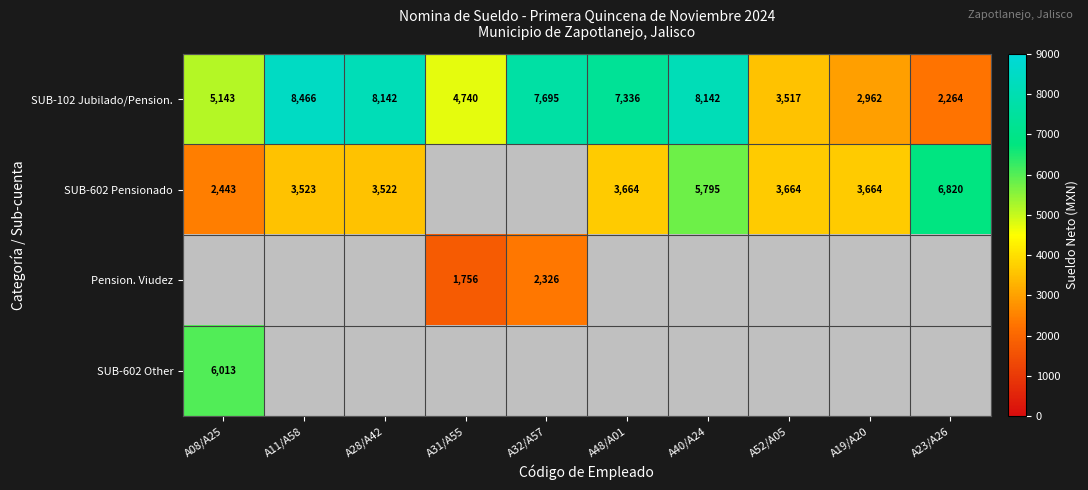

What is the difference between the SUB-102 Jubilado/Pension. values at A40/A24 and A19/A20?

5180